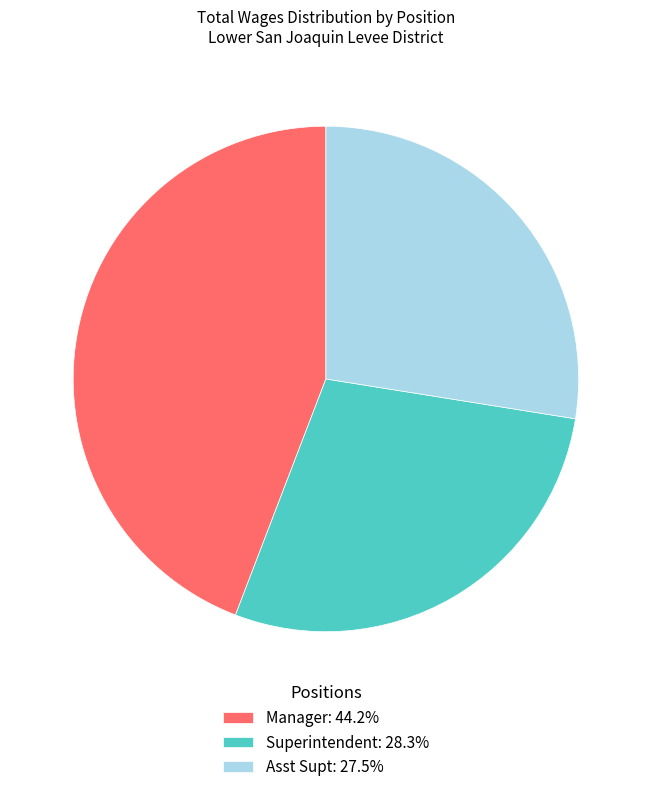

Do Superintendent: 28.3% and Manager: 44.2% together represent more than half of the pie?

Yes